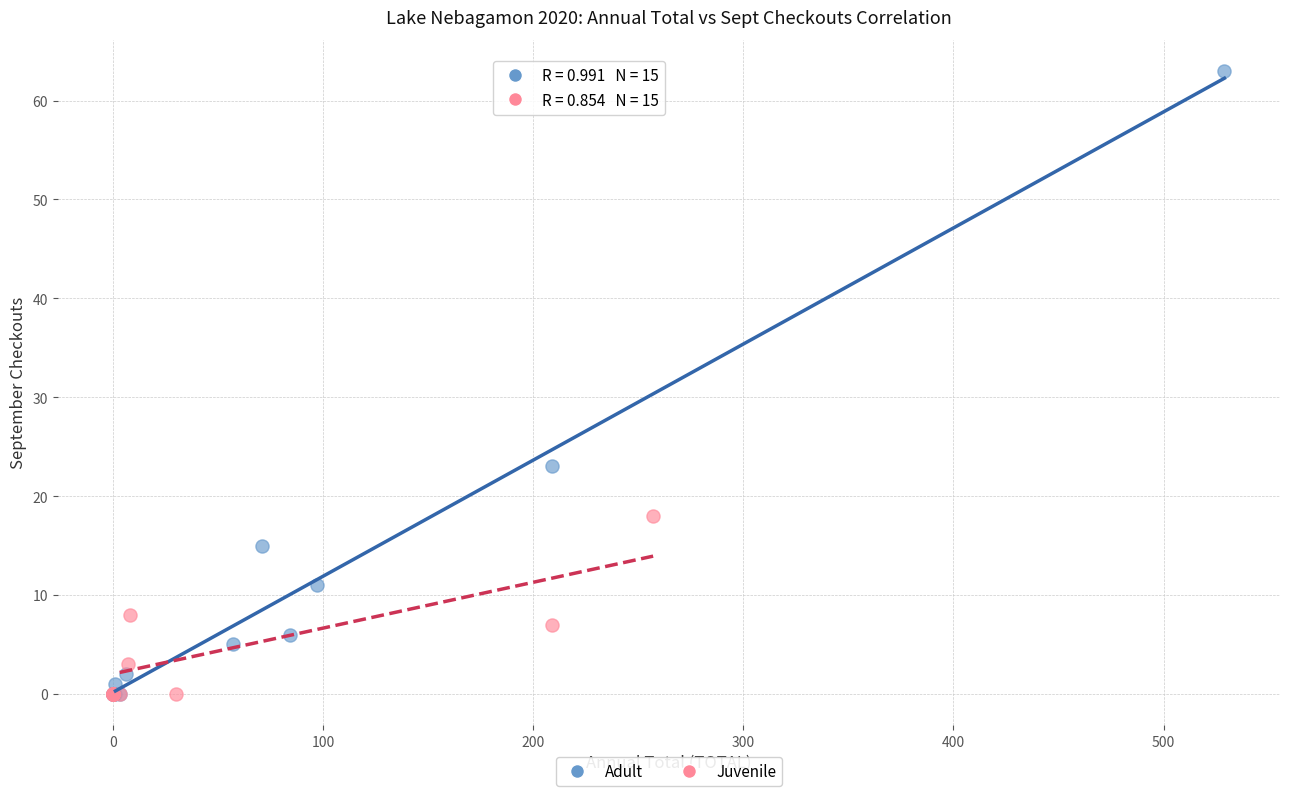

Which series contains the highest Y value?

Adult